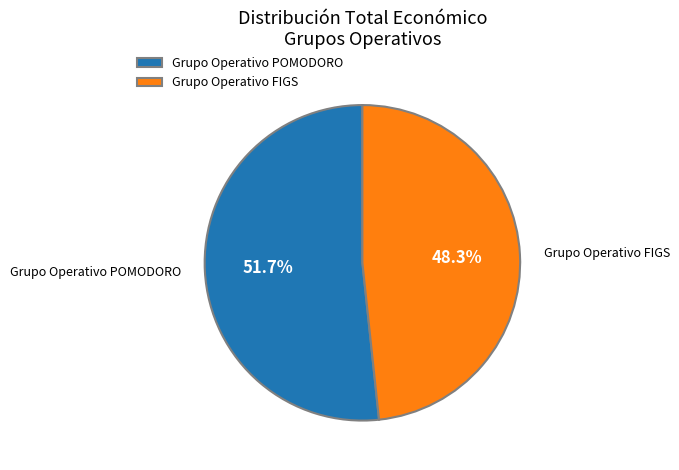

Is it true that Grupo Operativo FIGS is 48% of the pie?

True